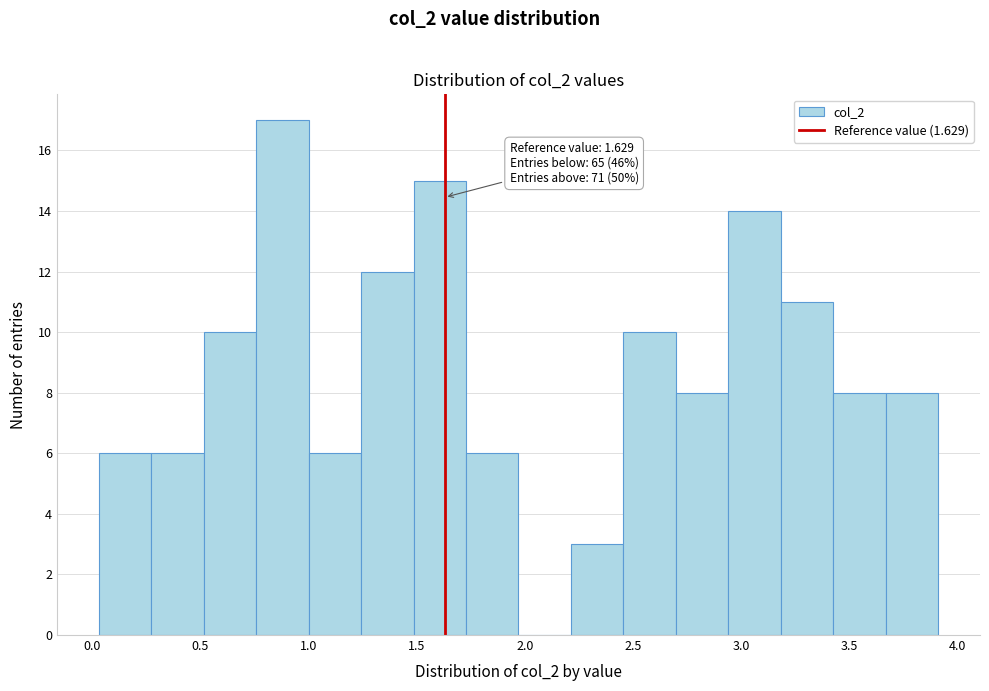

Over which range of the x-axis is the bar tallest?

0.75 to 1.00